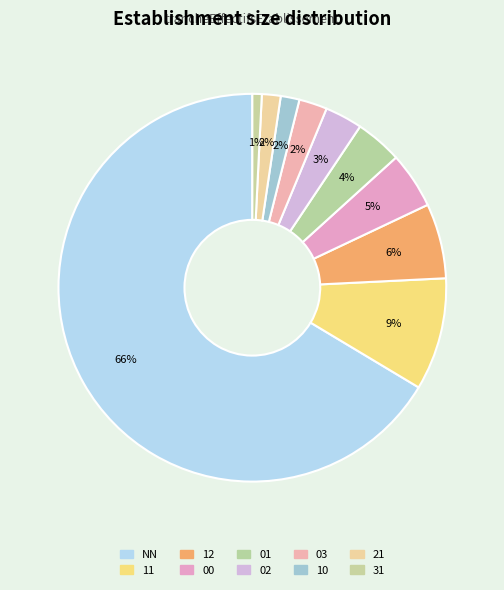

Count the number of slices in the pie.

10